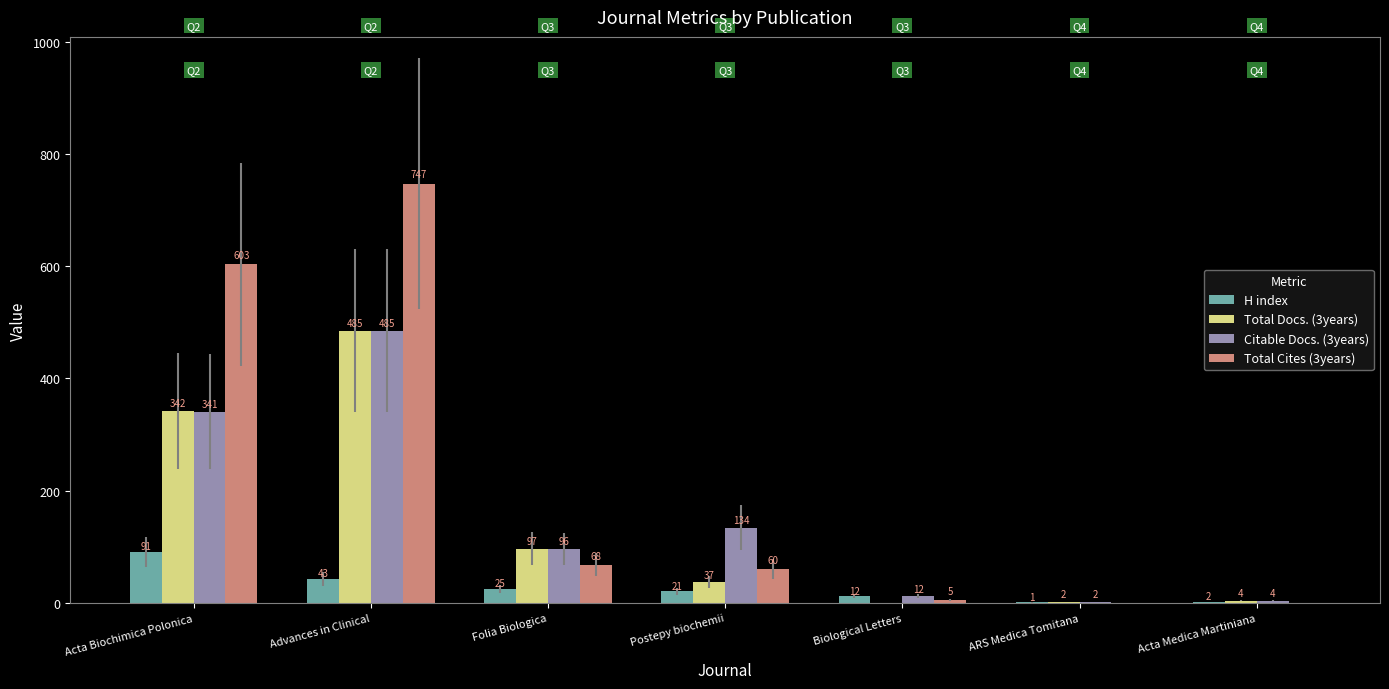

Between Acta Biochimica Polonica and Biological Letters, which series saw the biggest shift?

Total Cites (3years)